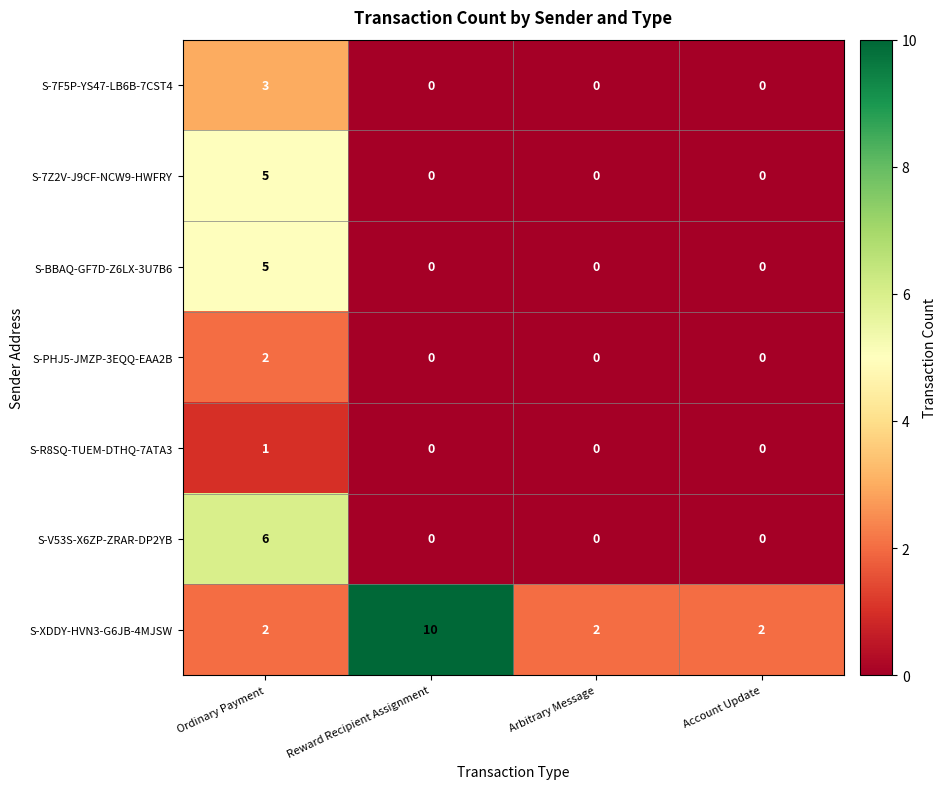

At how many categories does at least one series exceed 3?

2